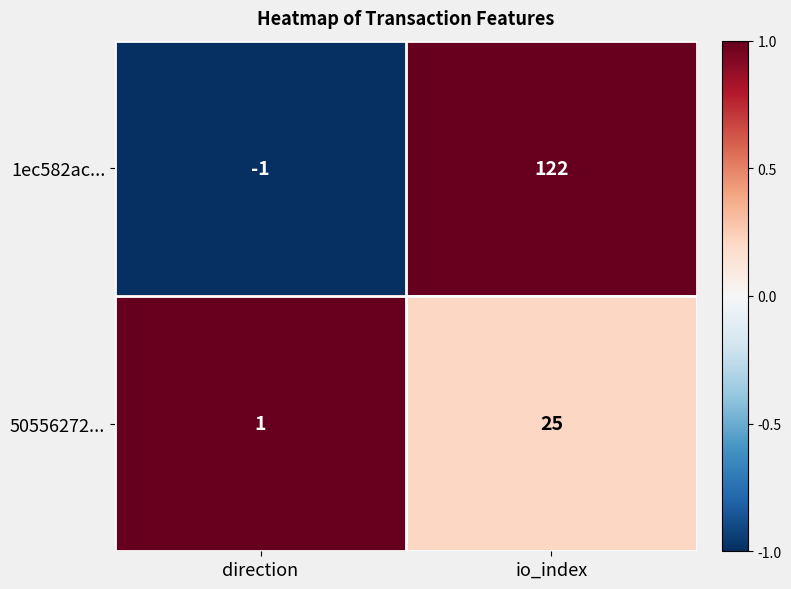

Is it true that 1ec582ac... equals 122 at io_index?

True